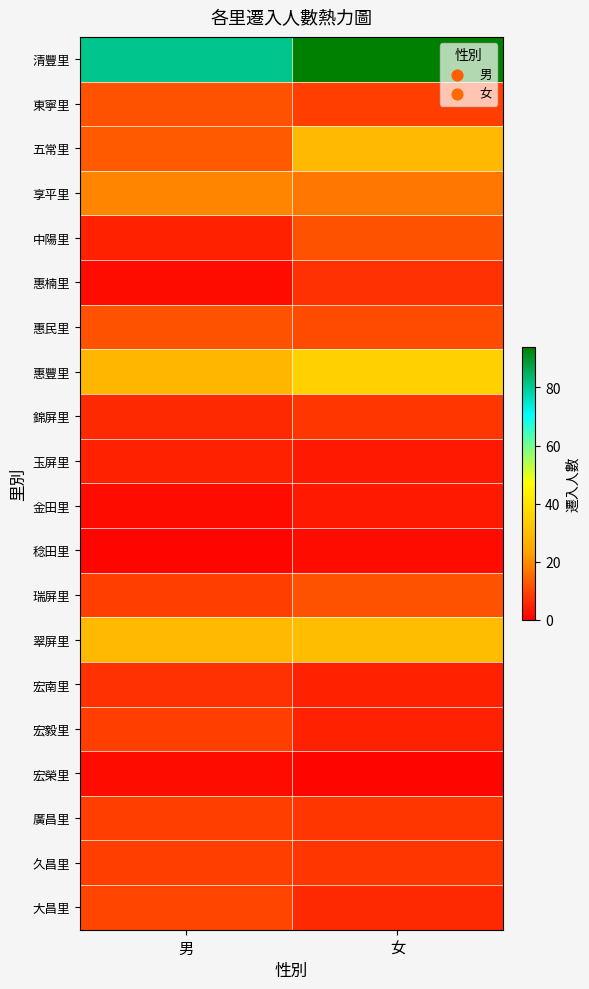

Which has a higher value, 女 or 男?

女